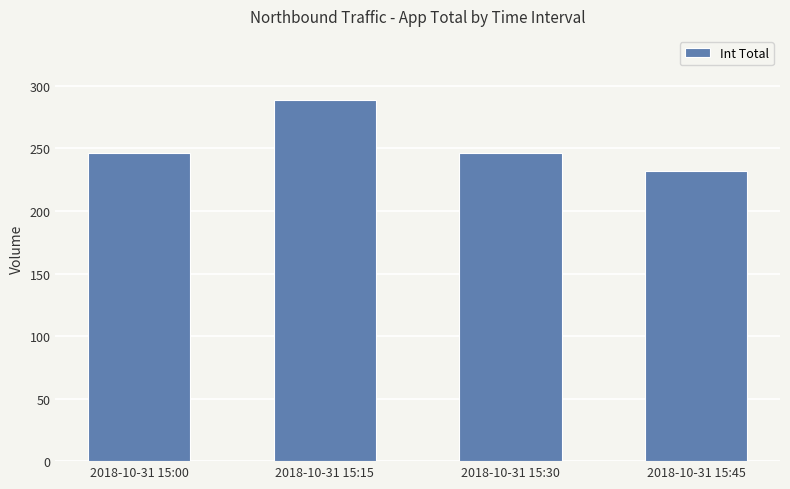

Read the value at 2018-10-31 15:15.

289